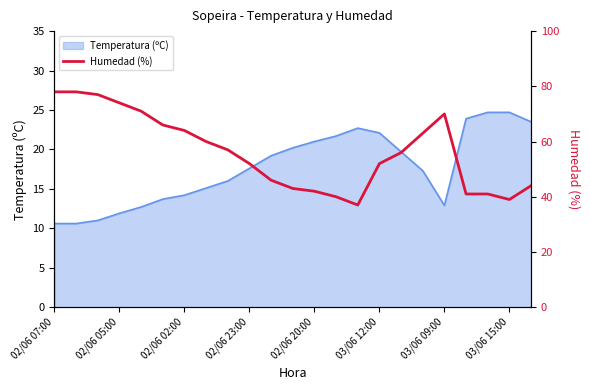

Reading left to right, what are all the values shown in this chart?

78	78	77	74	71	66	64	60	57	52	46	43	42	40	37	52	56	63	70	41	41	39	44